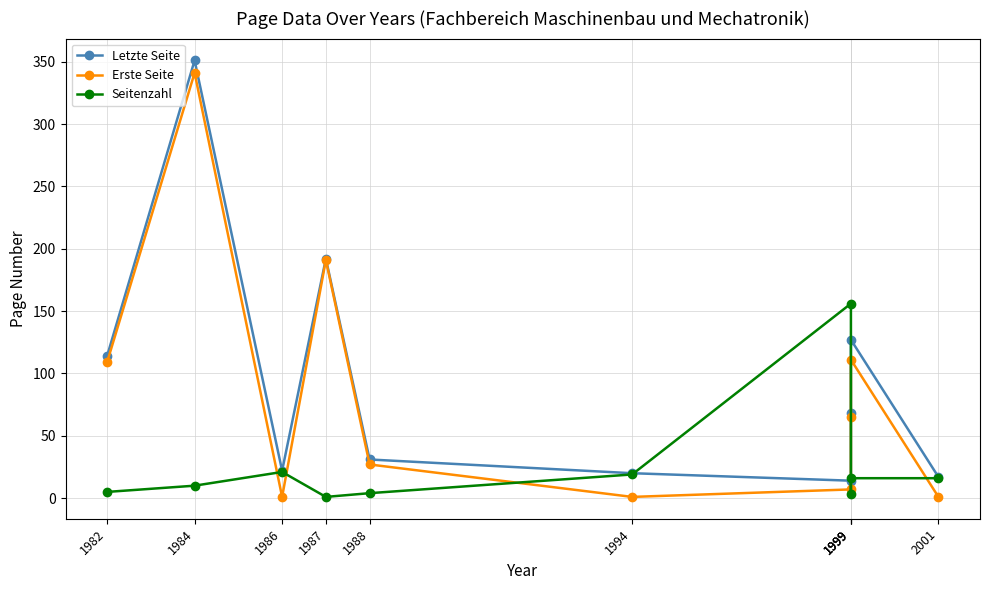

At which label is Seitenzahl closest to 78?

1986